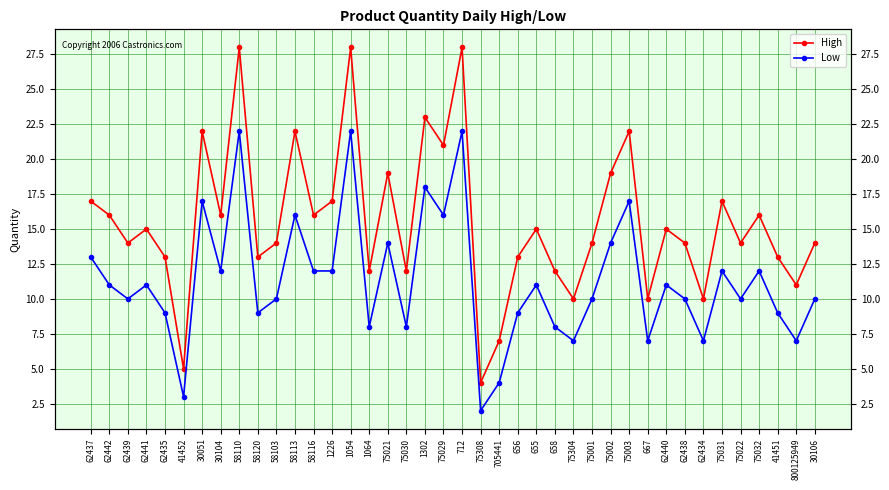

What is the maximum value for Low?

22